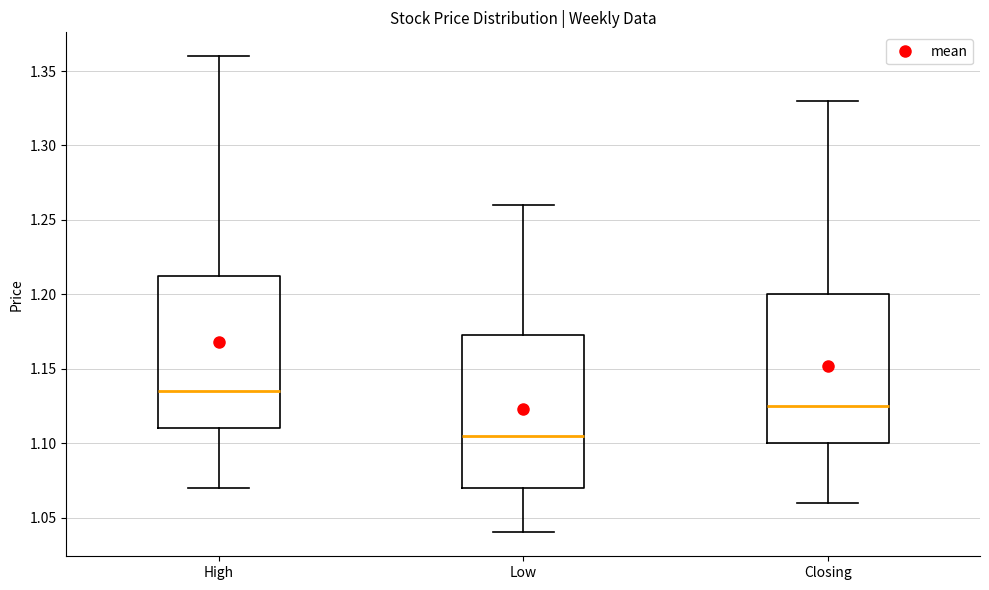

Reading left to right, read every box against the y-axis: the position of its median line, the range the box covers, and the ends of its whiskers. The values are not printed on the chart, so give them approximately, as read against the axis.

High: median 1.135, box 1.110 to 1.215, whiskers 1.070 to 1.360
Low: median 1.105, box 1.070 to 1.175, whiskers 1.040 to 1.260
Closing: median 1.125, box 1.100 to 1.200, whiskers 1.060 to 1.330